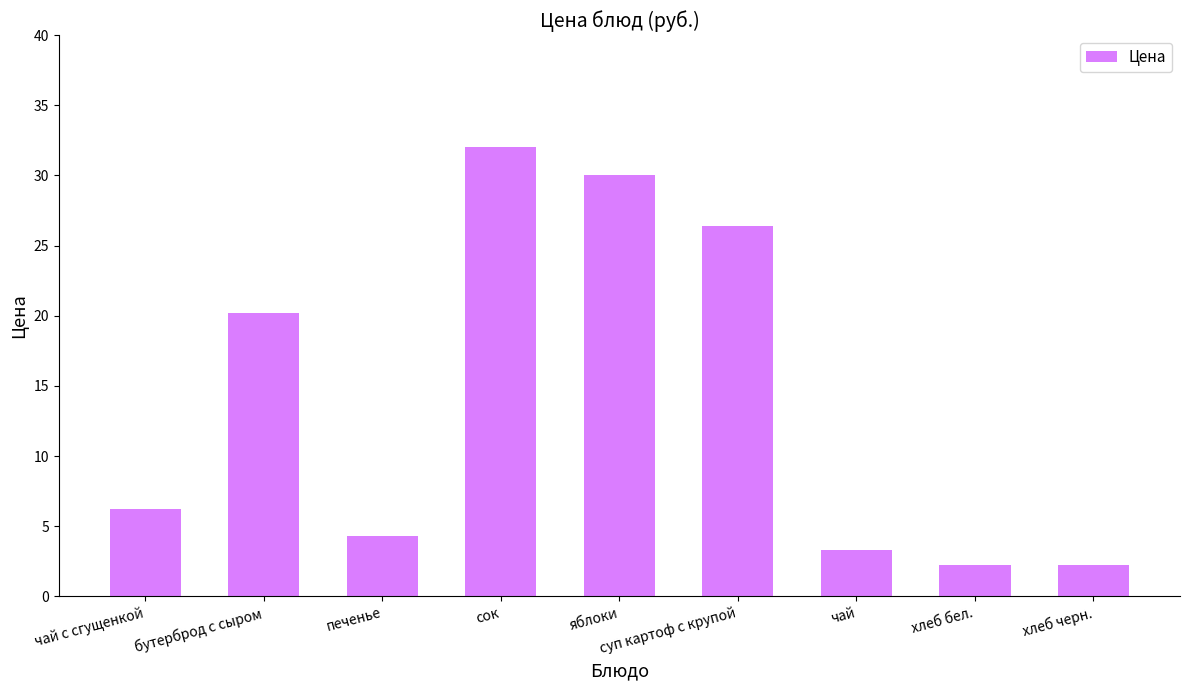

What is the value of the 7th bar from the left?

3.3